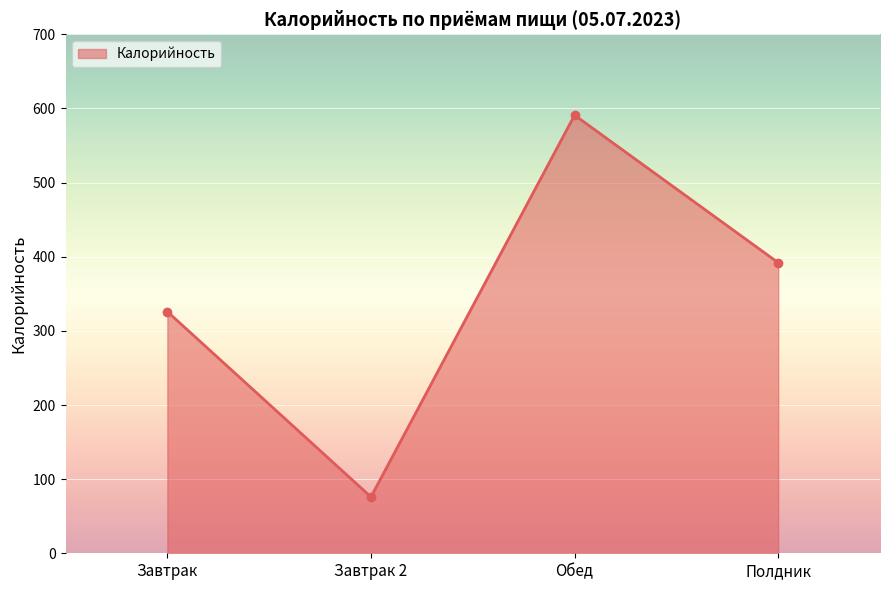

What is the ratio of the value at Завтрак to the value at Завтрак 2?

4.3